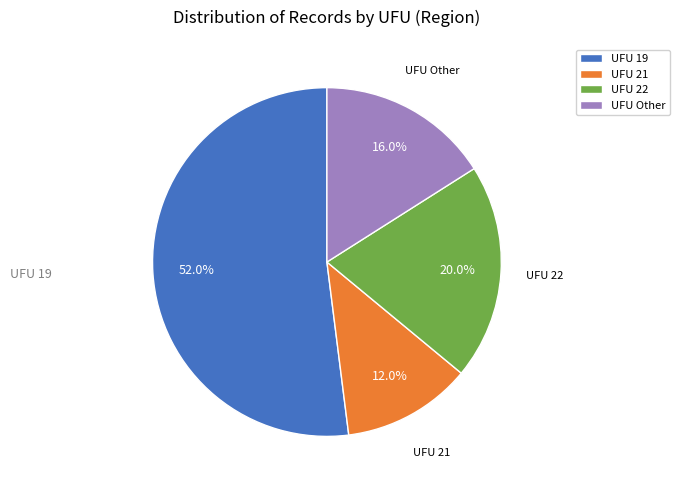

Does UFU 19 represent more than half of the total?

Yes